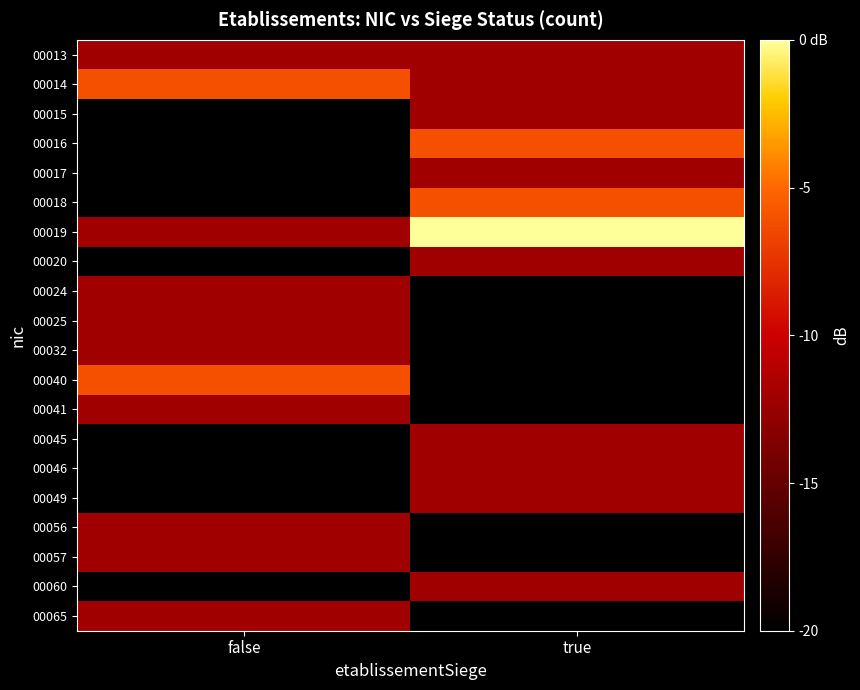

What is the minimum value shown in the chart?

-20.0